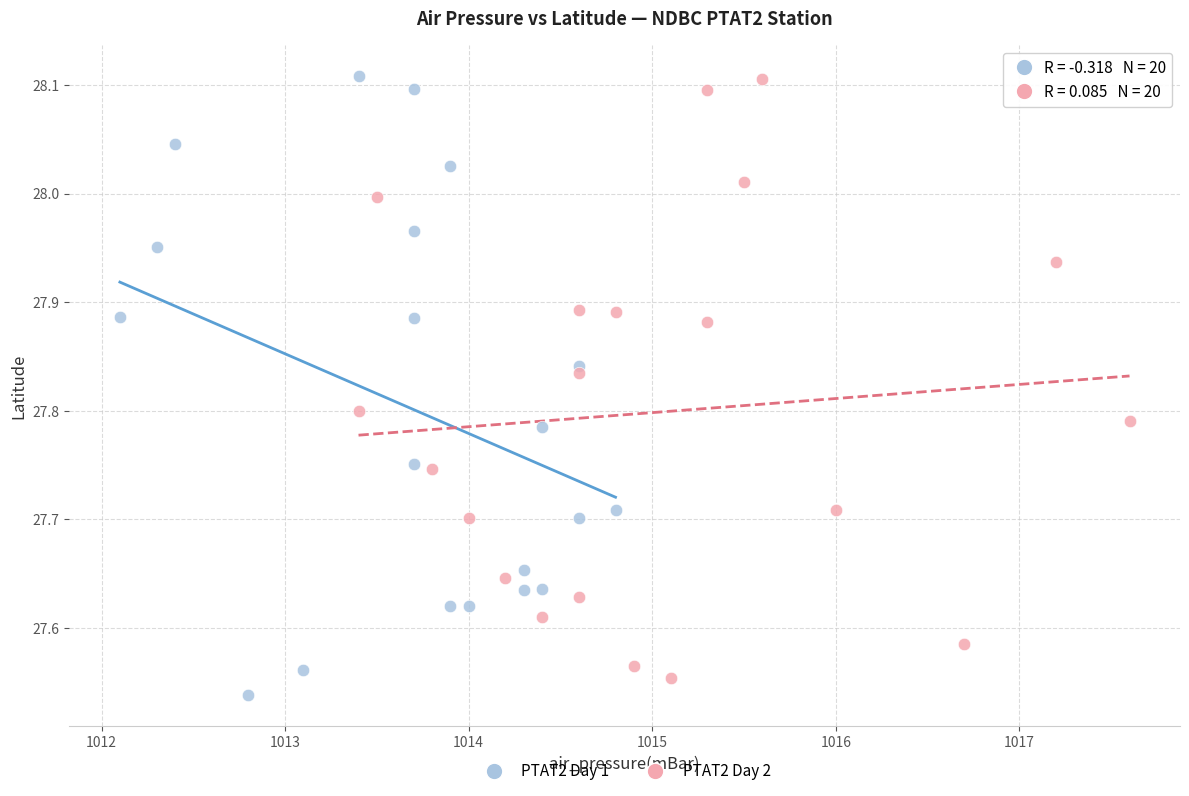

What are all the series names shown in the legend?

PTAT2 Day 1, PTAT2 Day 2